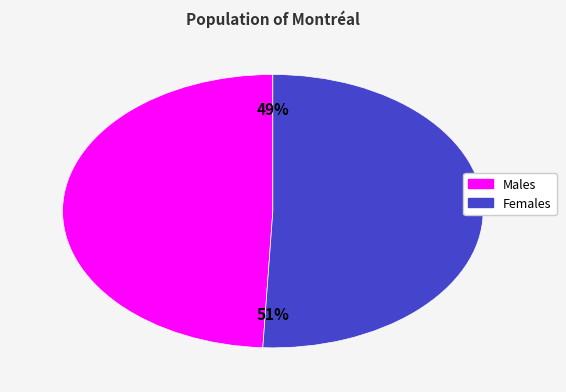

Which slice is the smallest?

Males